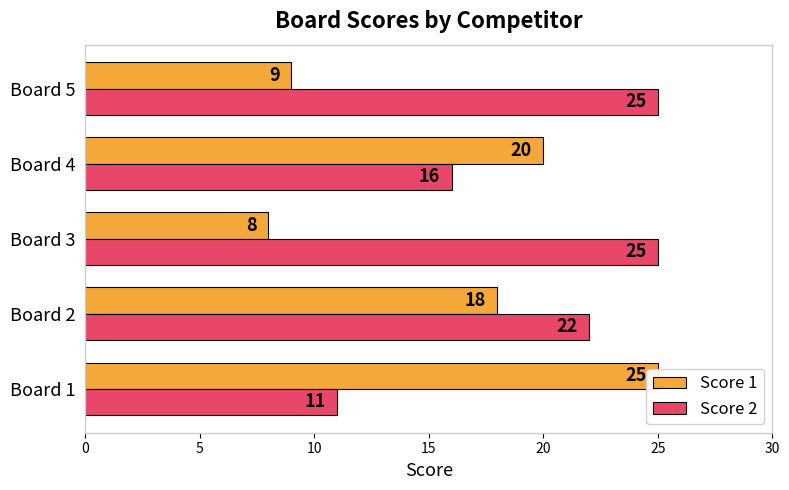

What value does the Score 2 series have at Board 5, to the nearest 10?

20